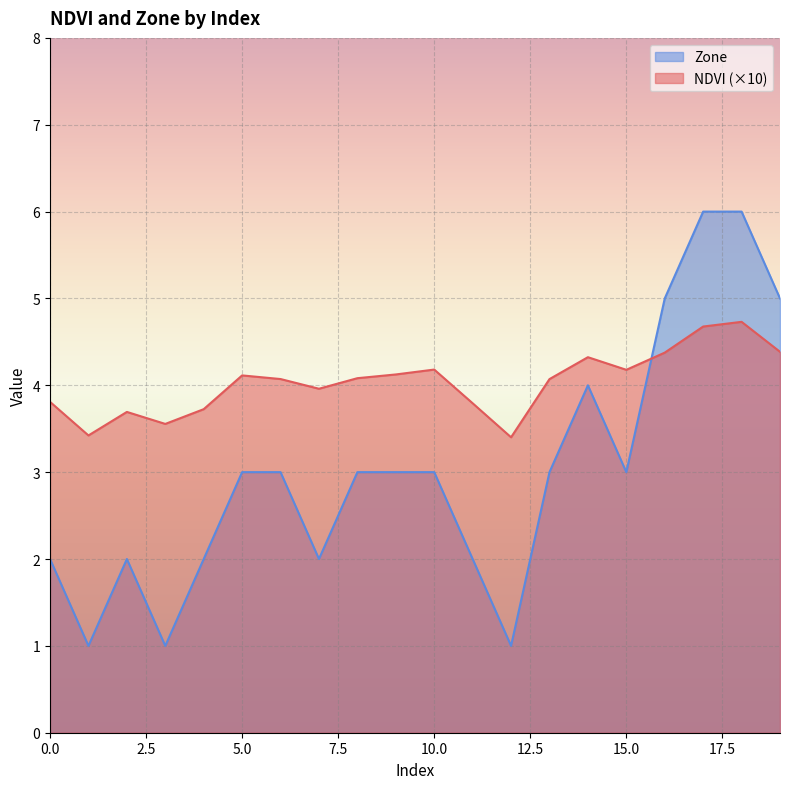

At which label does NDVI first exceed 4?

5